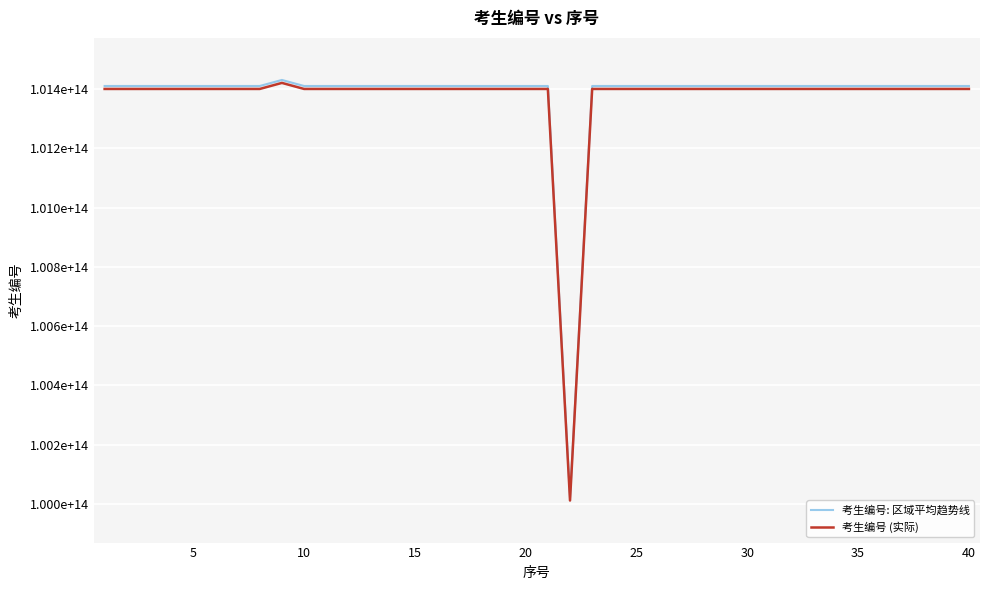

Does the chart display data point markers on the line(s)?

No